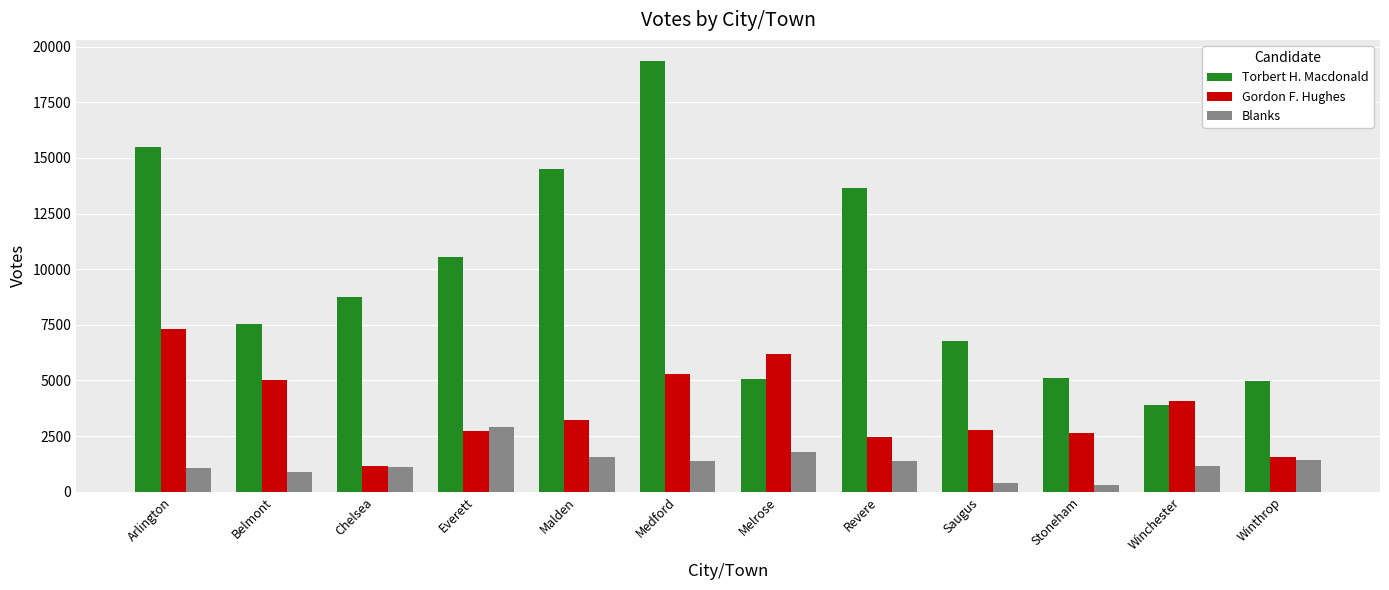

Does the chart contain any negative values?

No